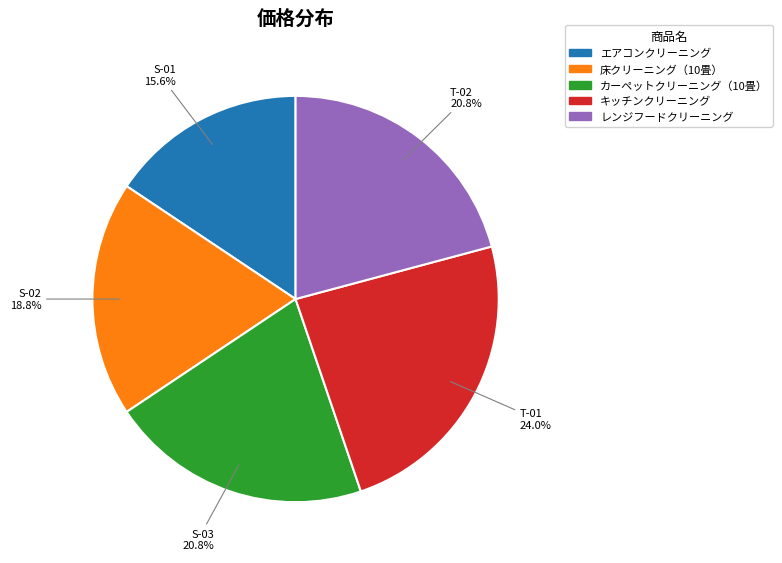

Does any single category account for the majority?

No